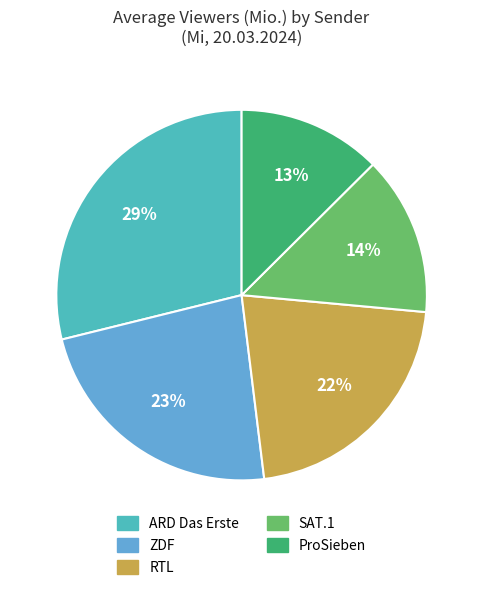

Is it true that ProSieben is 13% of the pie?

True